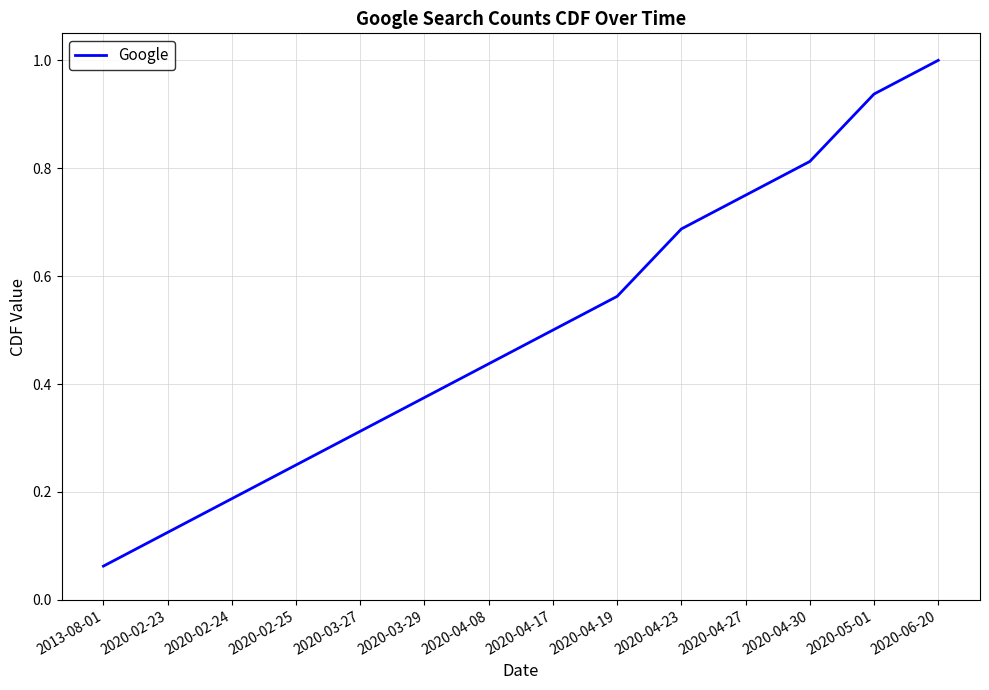

Rank the categories by value from lowest to highest.

2013-08-01, 2020-02-23, 2020-02-24, 2020-02-25, 2020-03-27, 2020-03-29, 2020-04-08, 2020-04-17, 2020-04-19, 2020-04-23, 2020-04-27, 2020-04-30, 2020-05-01, 2020-06-20